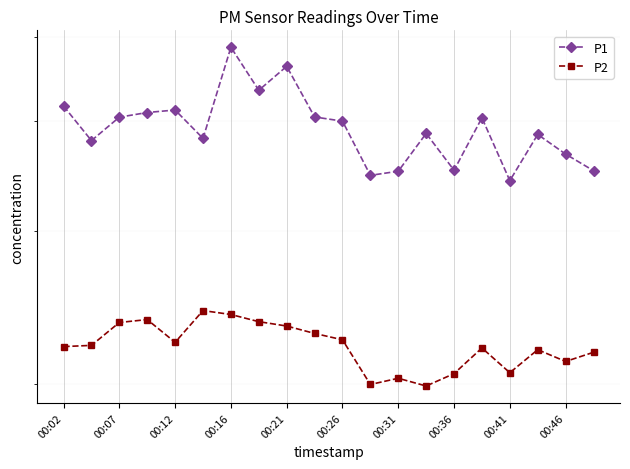

In P2, how many points are higher than both neighbors (excluding endpoints)?

5